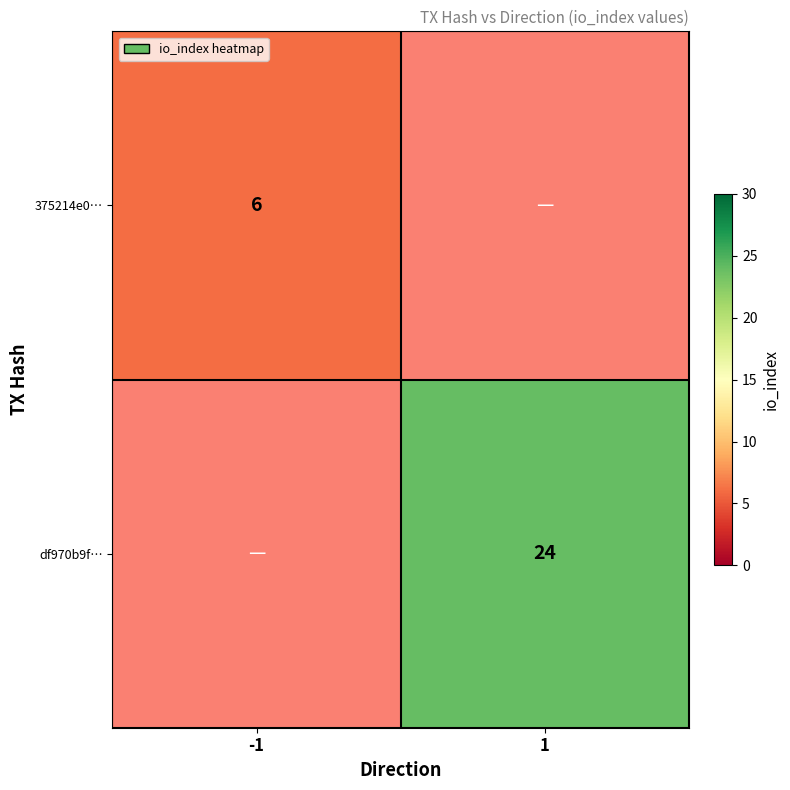

Is it true that 375214e0… equals 6 at -1?

True